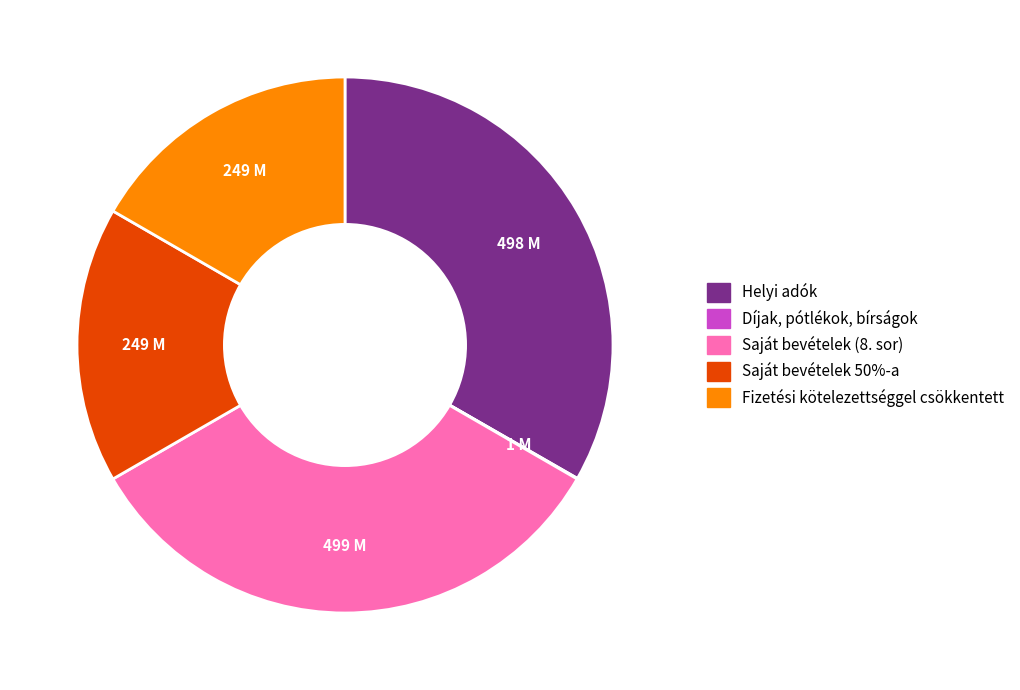

Is there a majority slice in this chart?

No